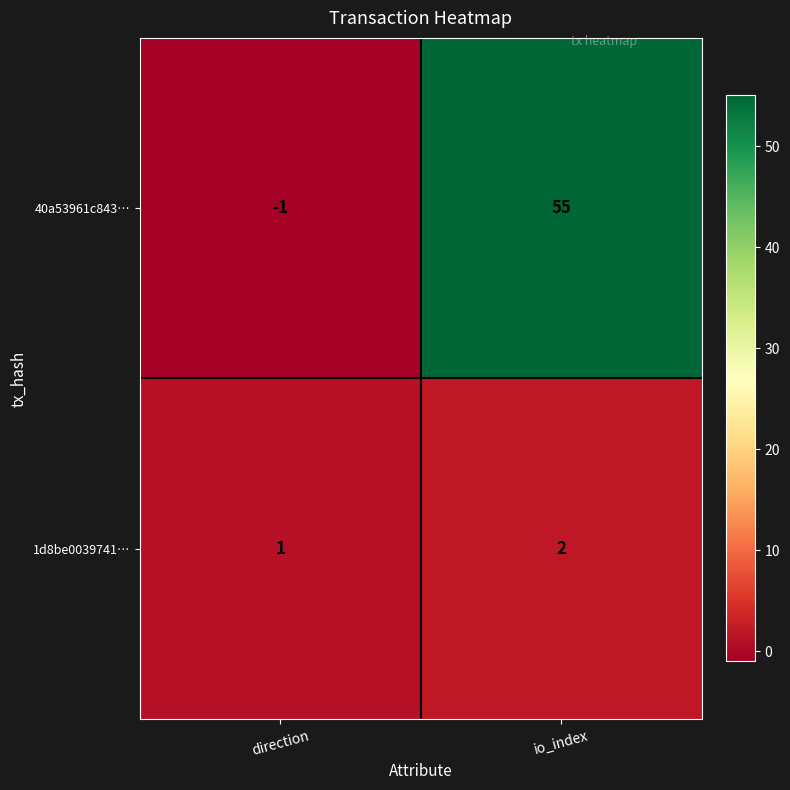

The value of 40a53961c843… at direction is -1. True or false?

True